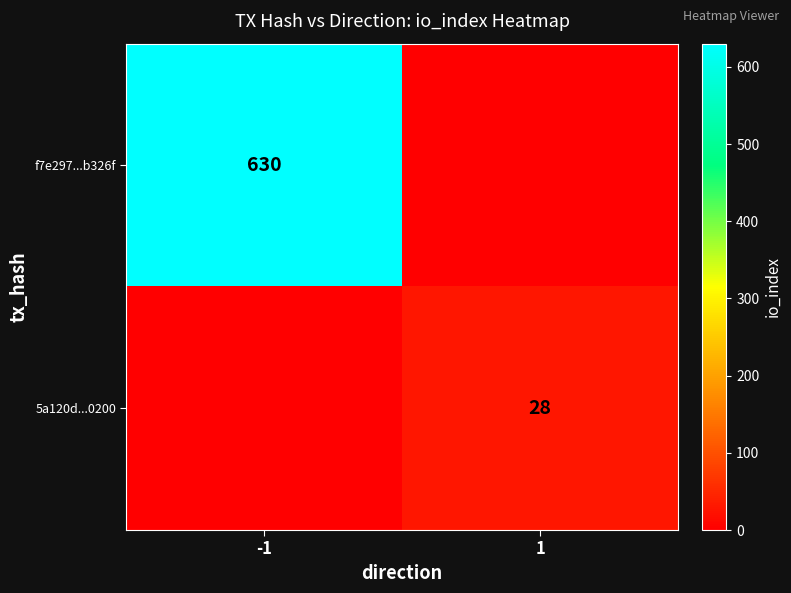

Is the value of 5a120d...0200 at 1 greater than the value of f7e297...b326f at -1?

No